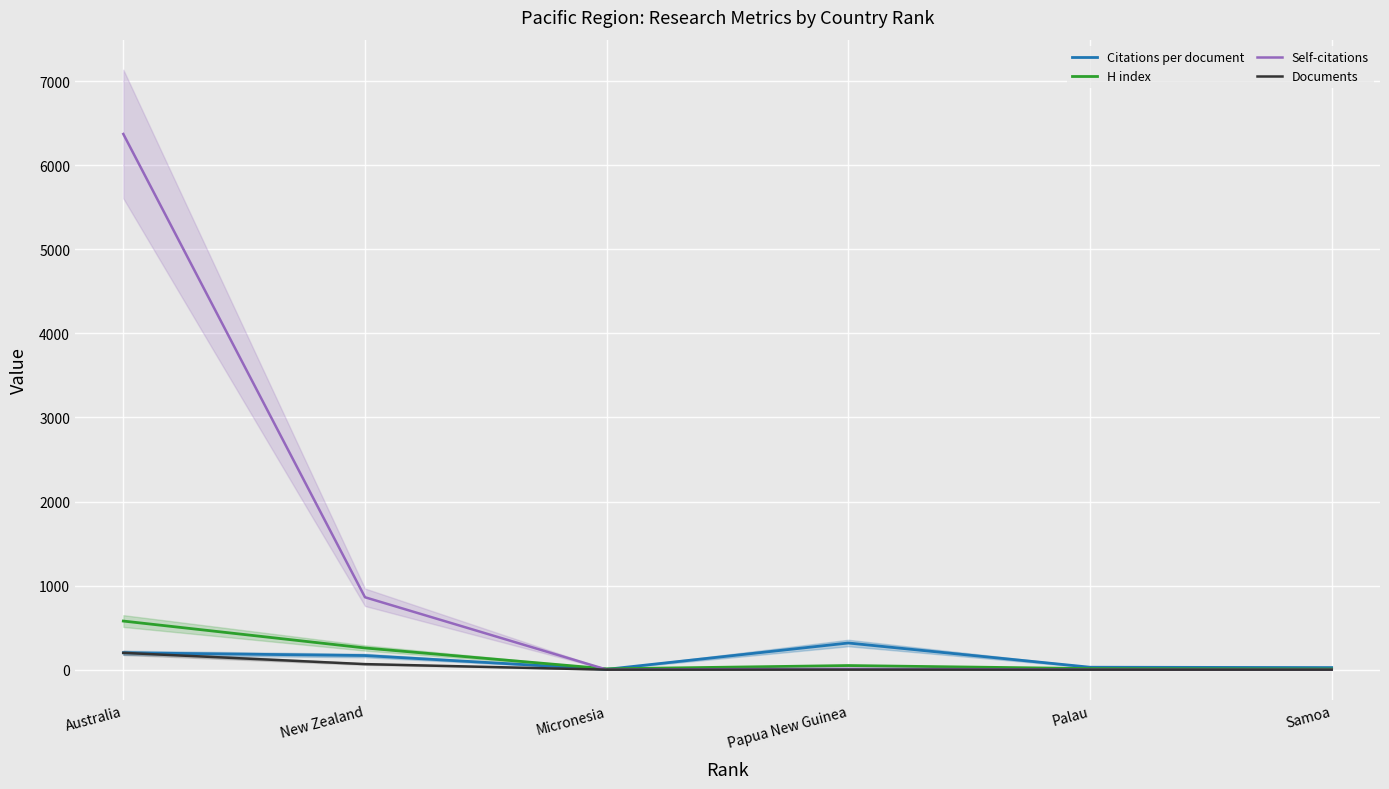

Is it true that H index equals 3.8 at Samoa?

False